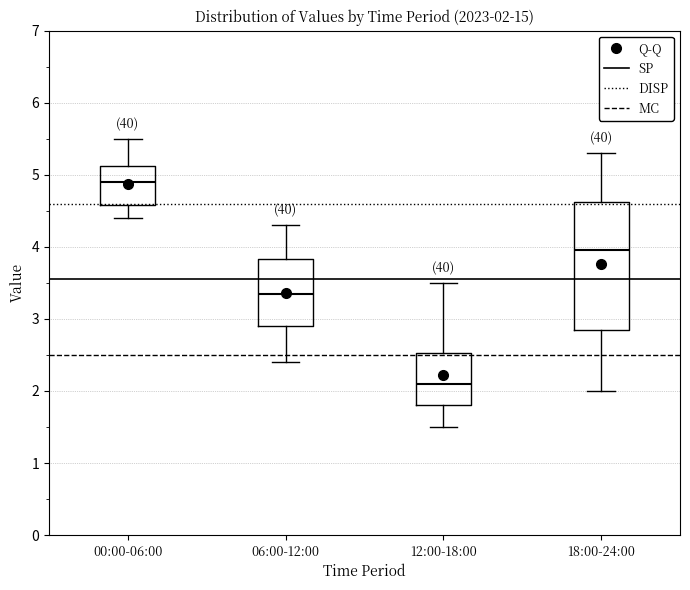

Which box is the tallest, from its lower edge to its upper edge?

18:00-24:00